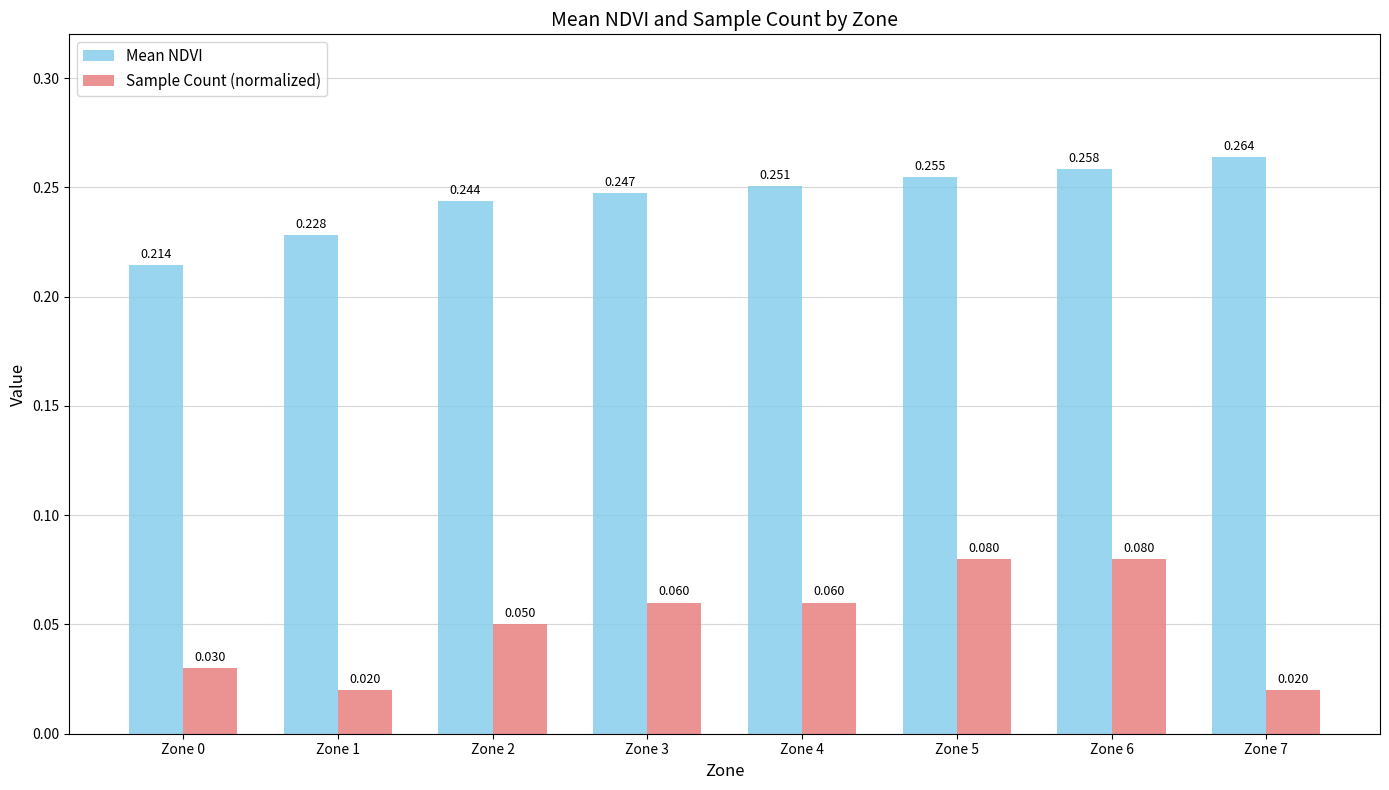

Which series has the largest total across all categories?

Mean NDVI